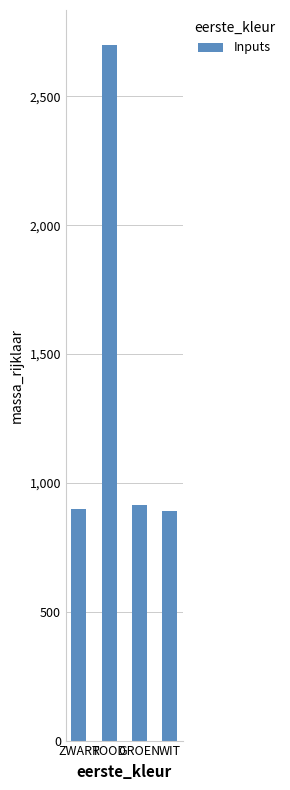

Read the value at WIT.

890